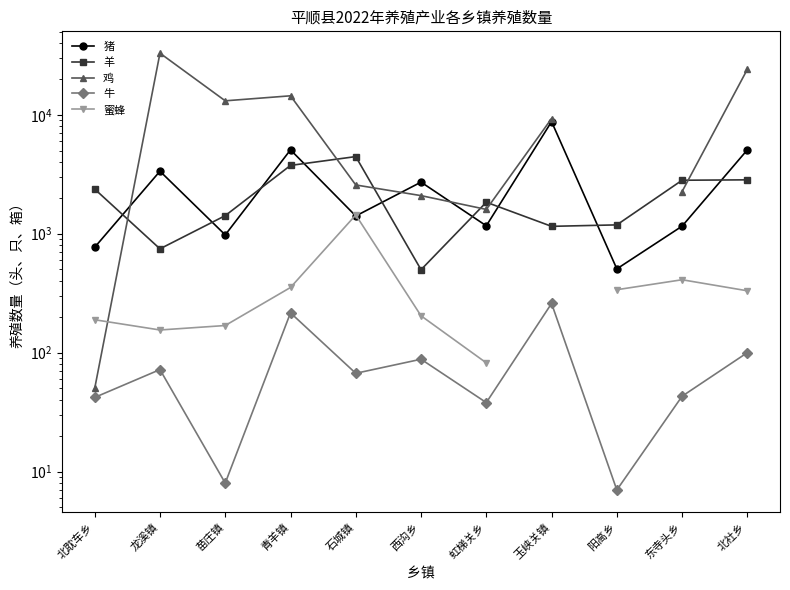

The 鸡 series shows 7754.7 at 苗庄镇. True or false?

False